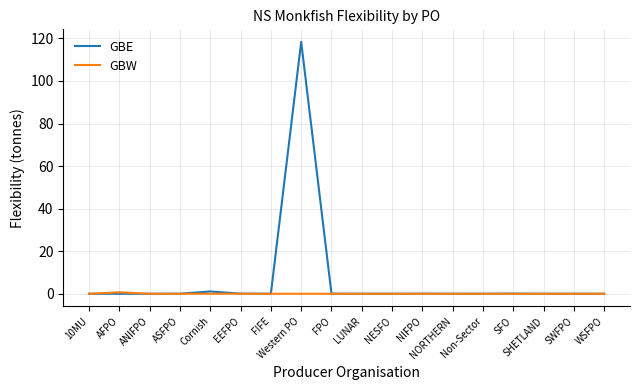

Count the number of data series in this chart.

2